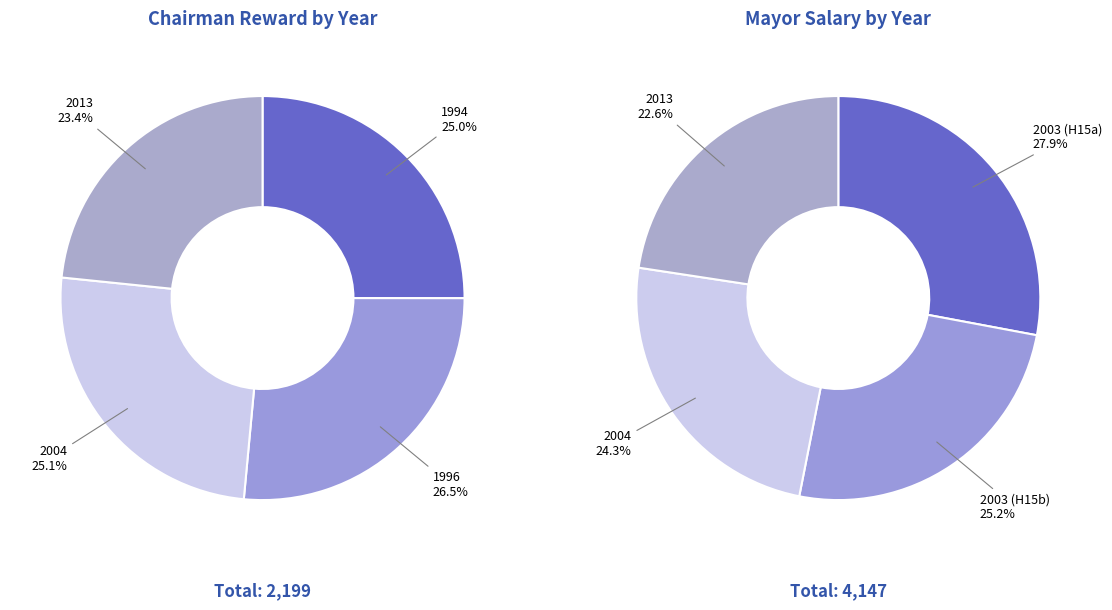

Is 1994 the majority of the pie?

No